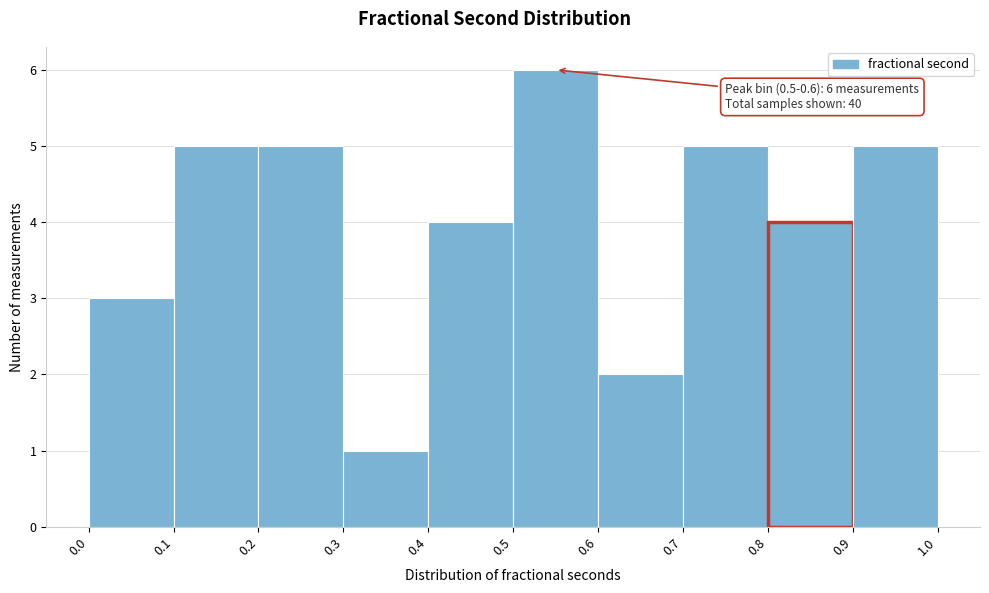

Which range on the x-axis has the tallest bar?

0.5 to 0.6